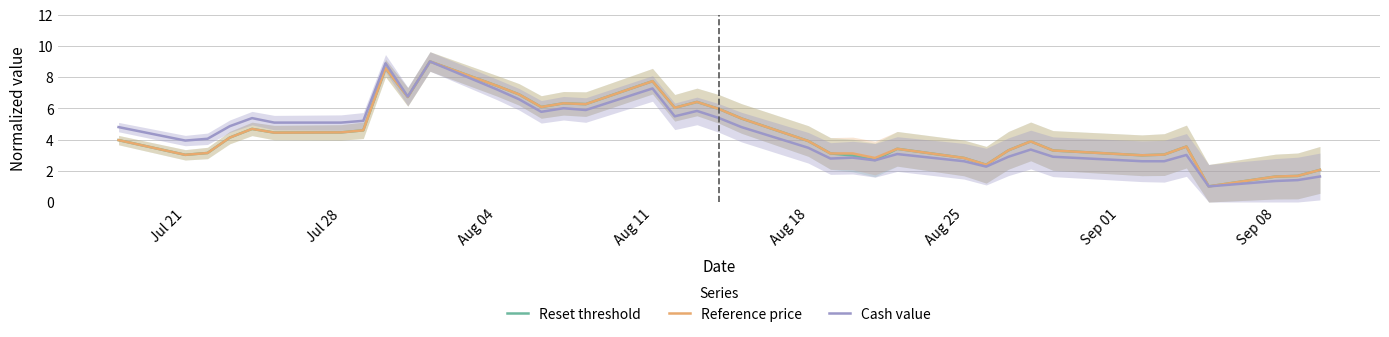

What is the minimum value for Cash value?

1.0